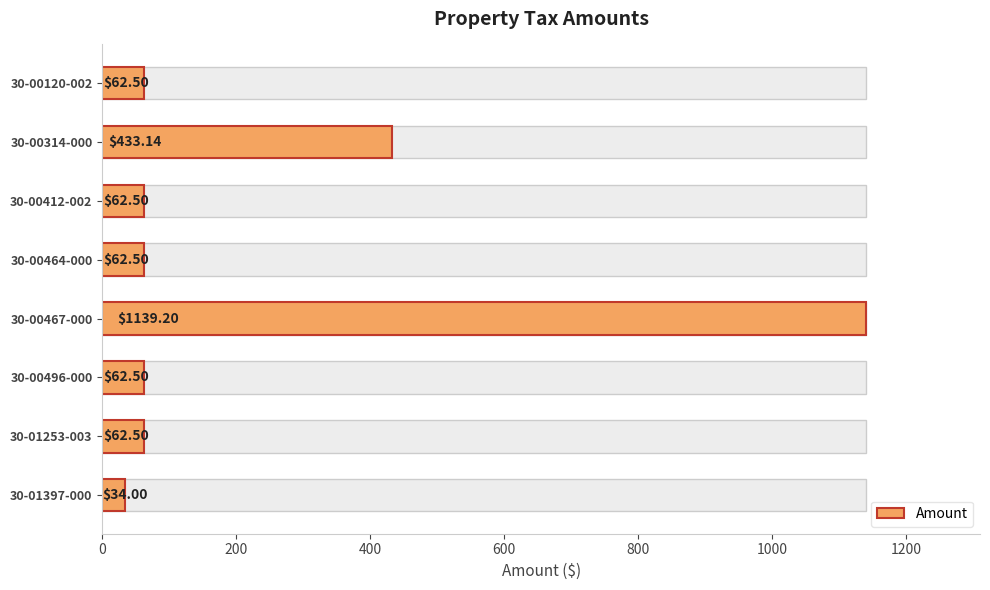

Are the bars grouped side by side (vs. stacked)?

No